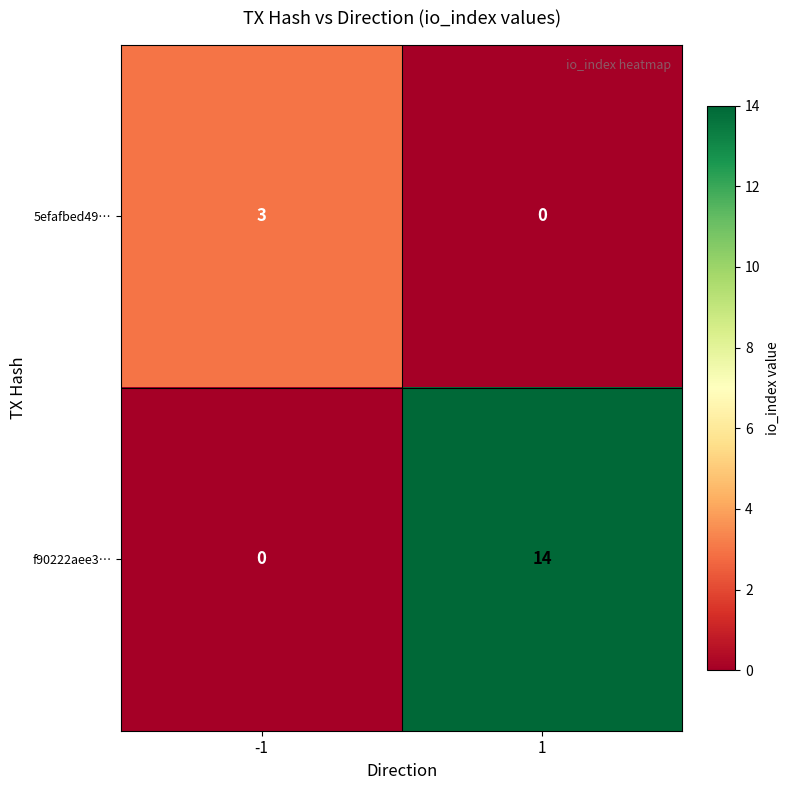

List the series in order of their overall mean, lowest first.

5efafbed49…, f90222aee3…